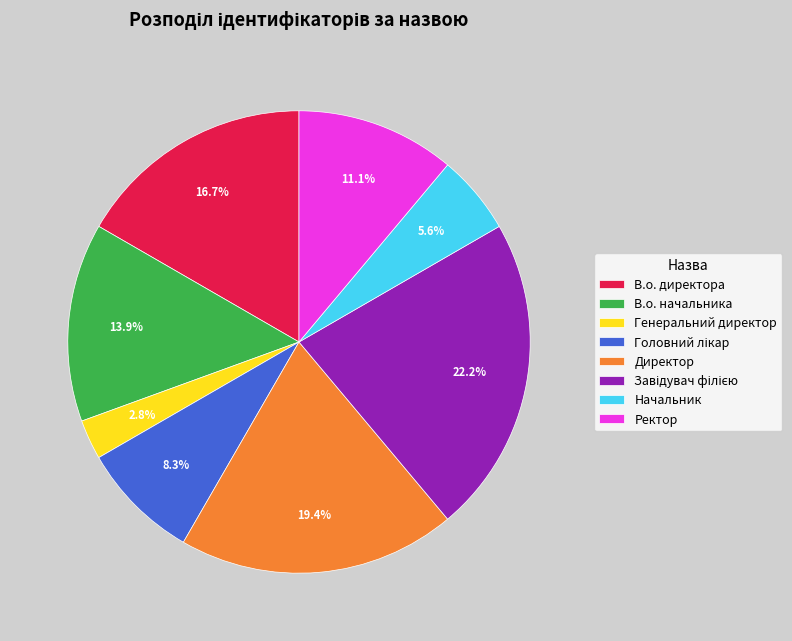

How much of the chart is everything except В.о. директора?

83.3%